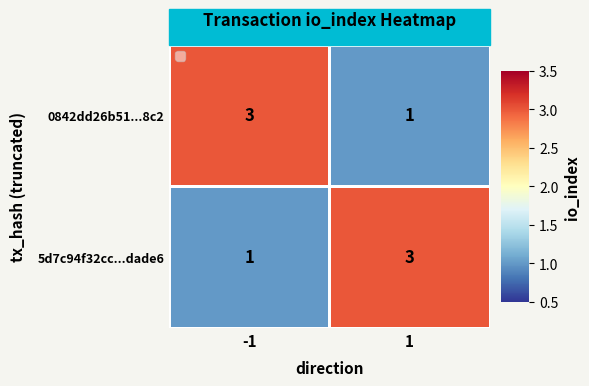

What is the difference between the highest and lowest values at 1?

2